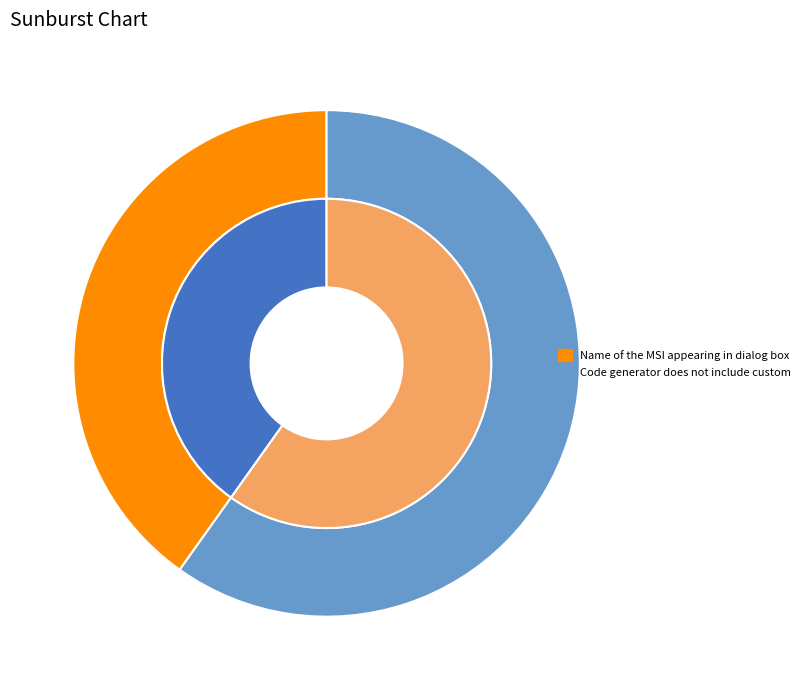

Which slice is the smallest?

Name of the MSI appearing in dialog box